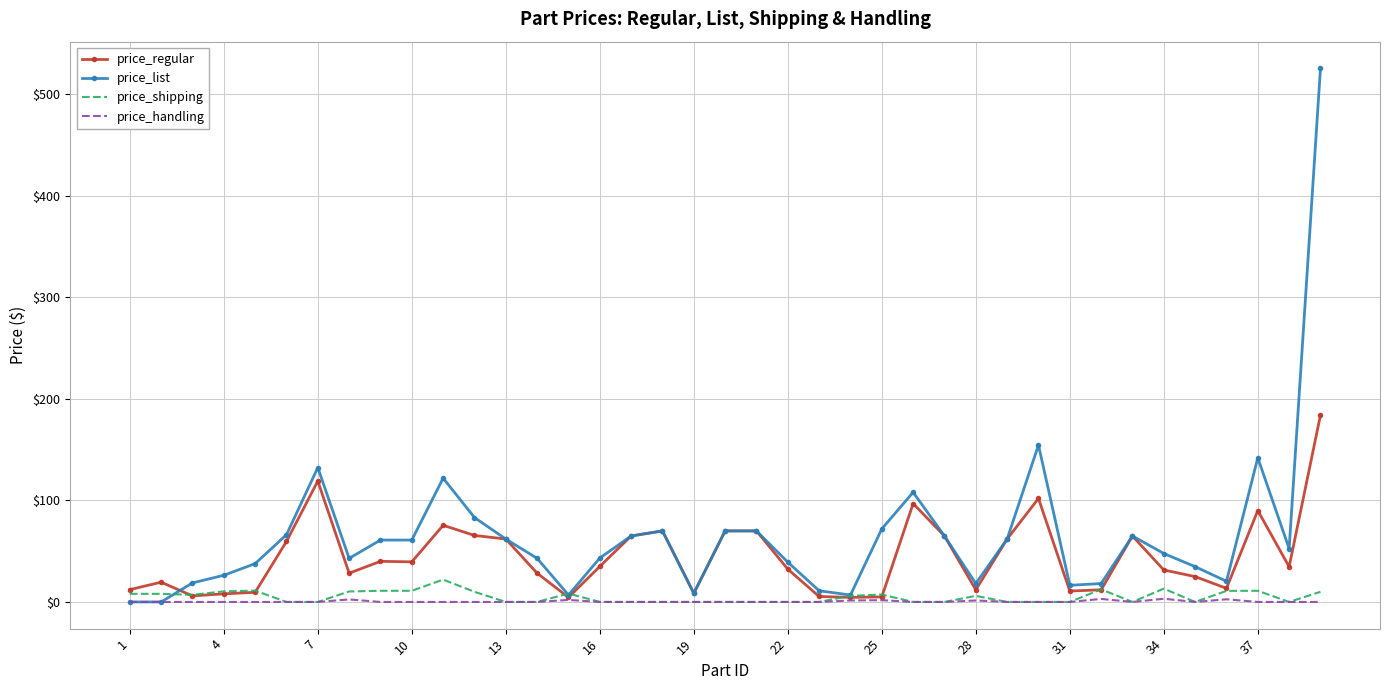

What is the maximum value shown in the chart?

525.4